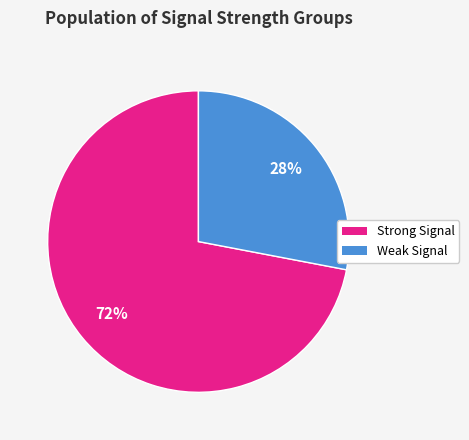

Is there any slice that represents more than half of the pie?

Yes